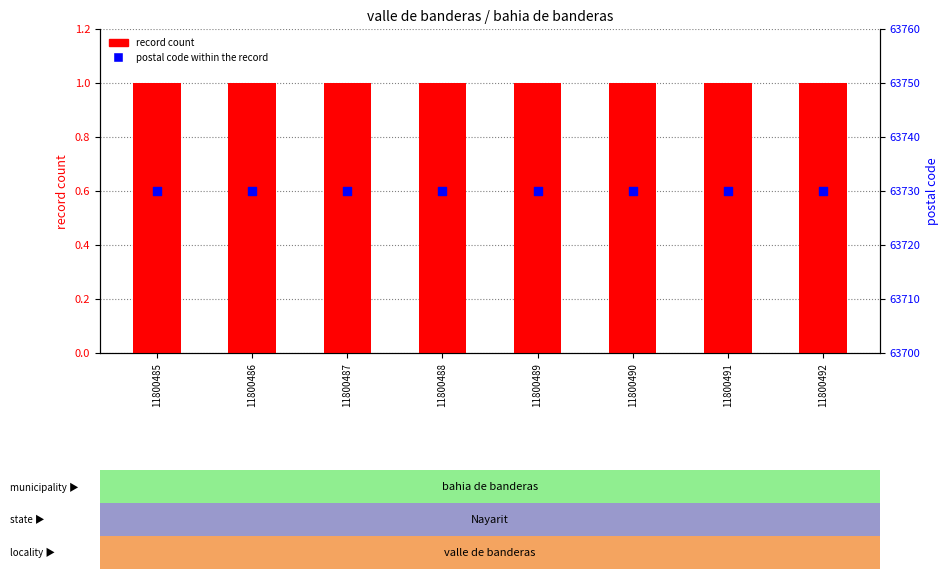

Which series has the widest spread of Y values?

record count